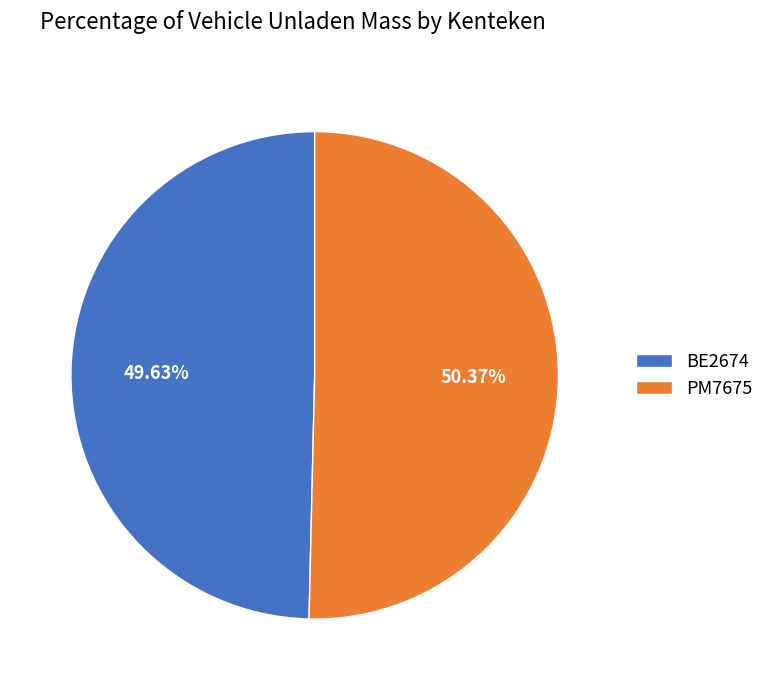

The PM7675 slice represents 37% of the pie. True or false?

False